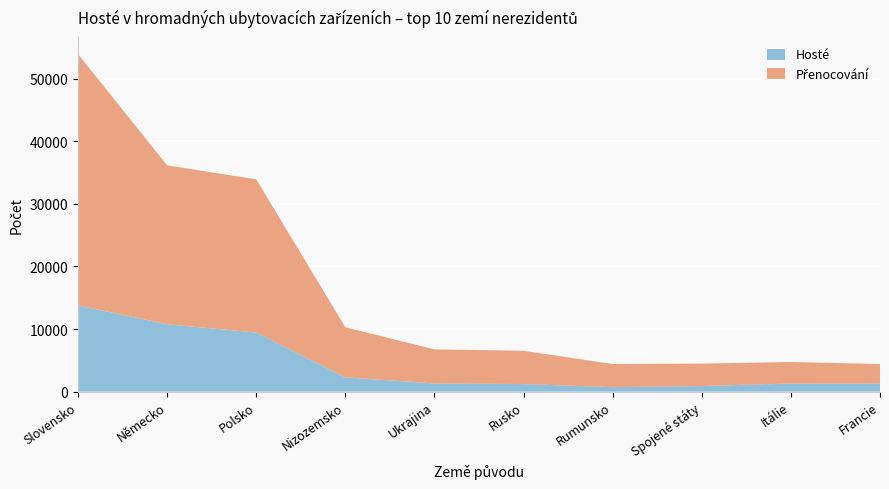

Reading right to left, what are all the values shown in this chart?

Hosté: 1299	1305	897	717	1216	1312	2285	9439	10766	13773
Přenocování: 3115	3422	3583	3698	5306	5440	7996	24462	25378	40132